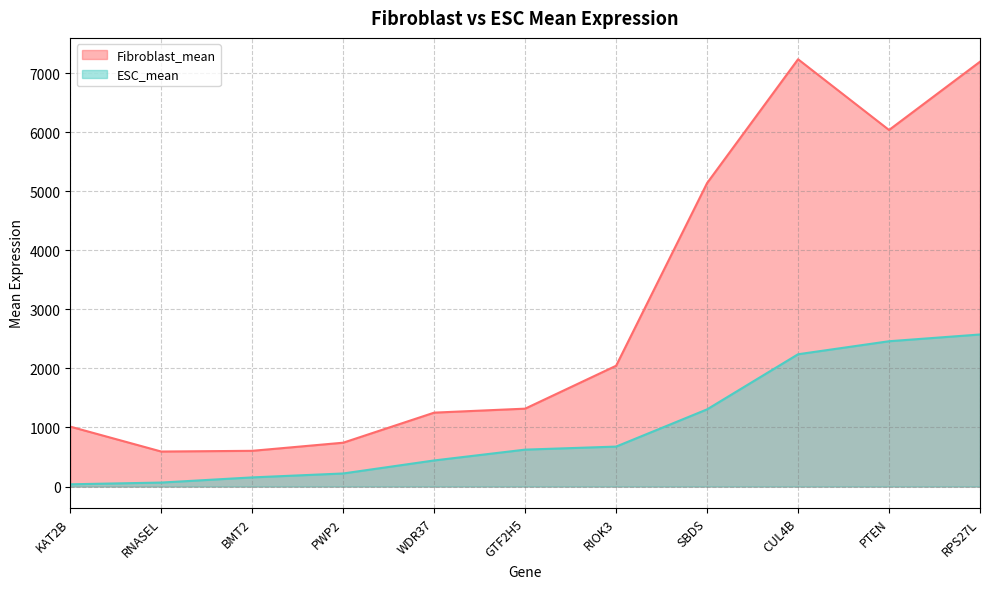

At how many categories does at least one series exceed 2517?

4